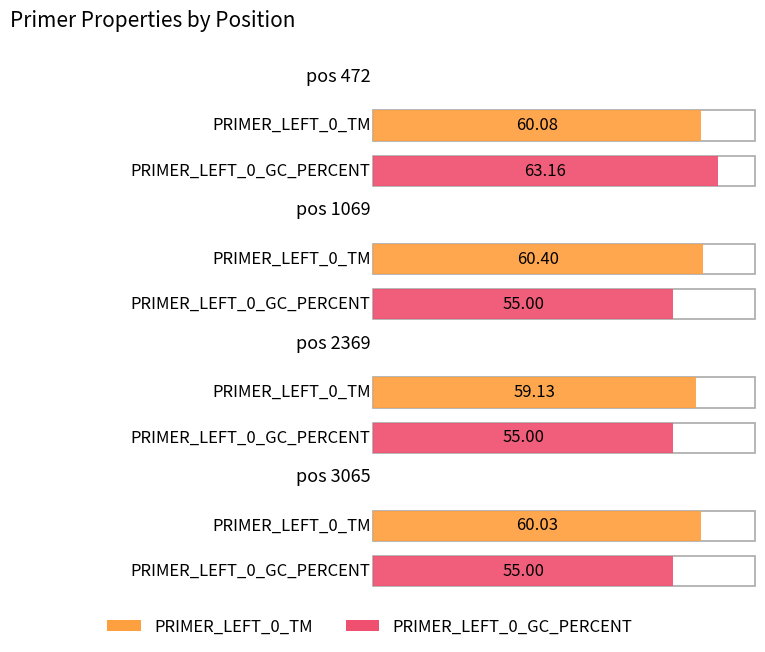

What is the spread (max minus min) of values at pos 2369?

4.1